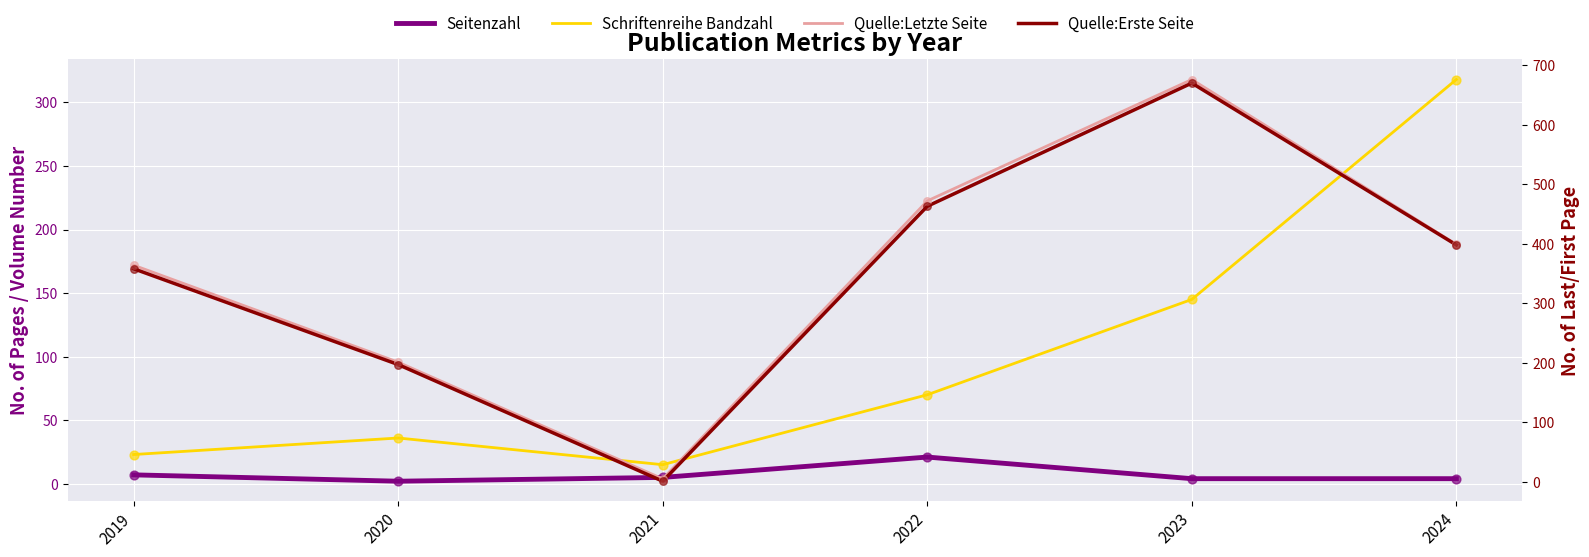

Is the value of Quelle:Letzte Seite at 2023 greater than the value of Seitenzahl at 2019?

Yes